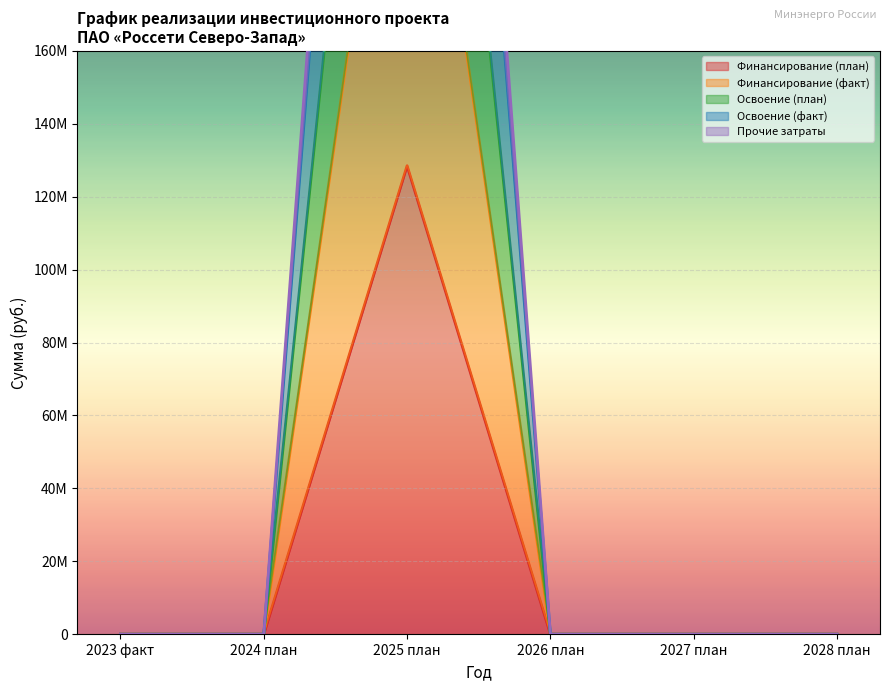

Rank the categories by Освоение (факт) value from highest to lowest.

2025 план, 2023 факт, 2024 план, 2026 план, 2027 план, 2028 план